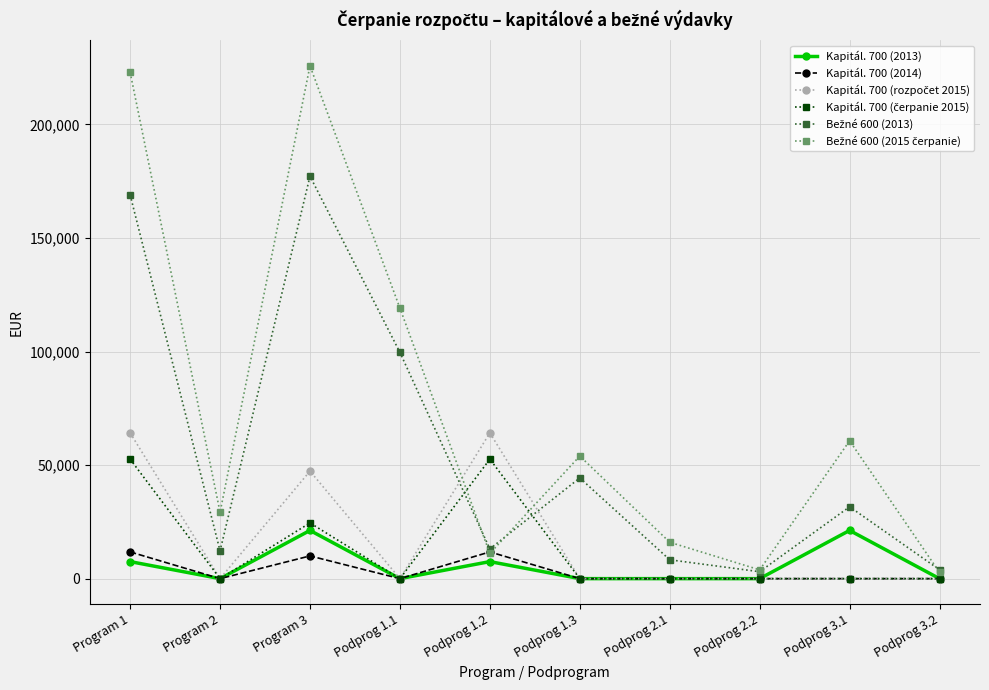

What is the spread (max minus min) of values at Podprog 1.3?

53988.7